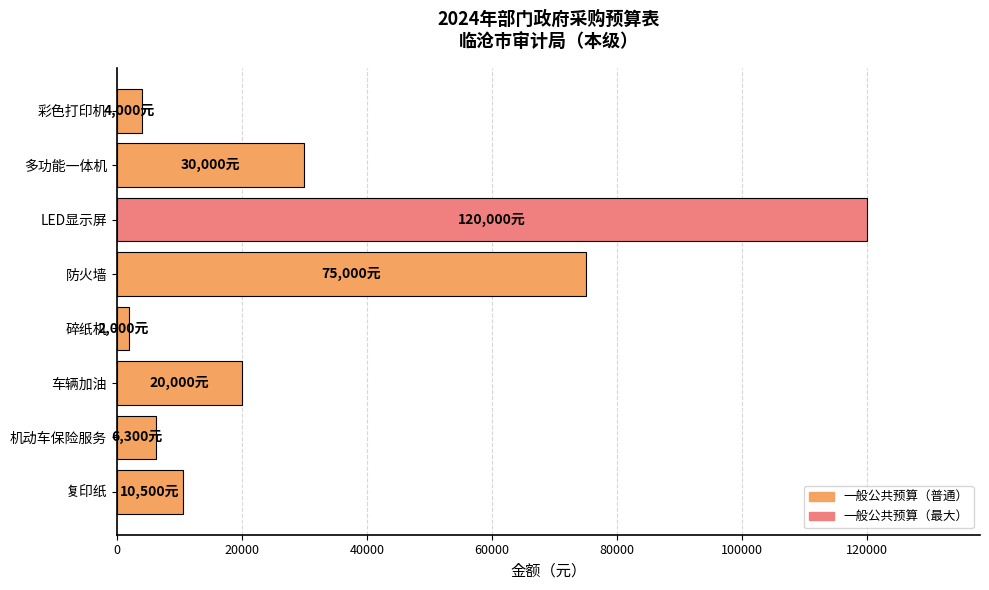

What is the label of the 5th bar from the bottom?

防火墙